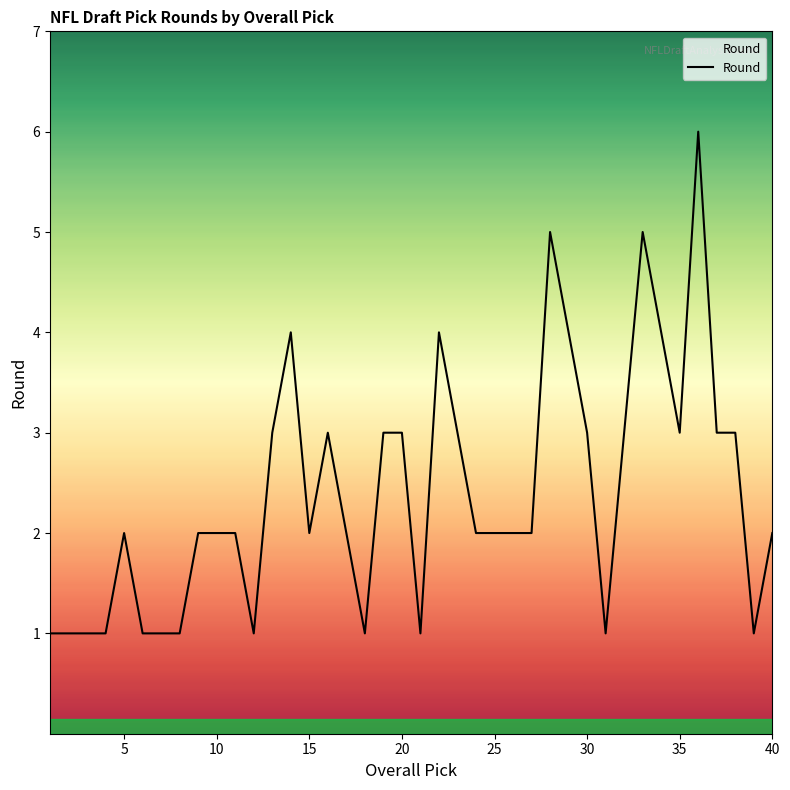

How many lines are shown in the chart?

1